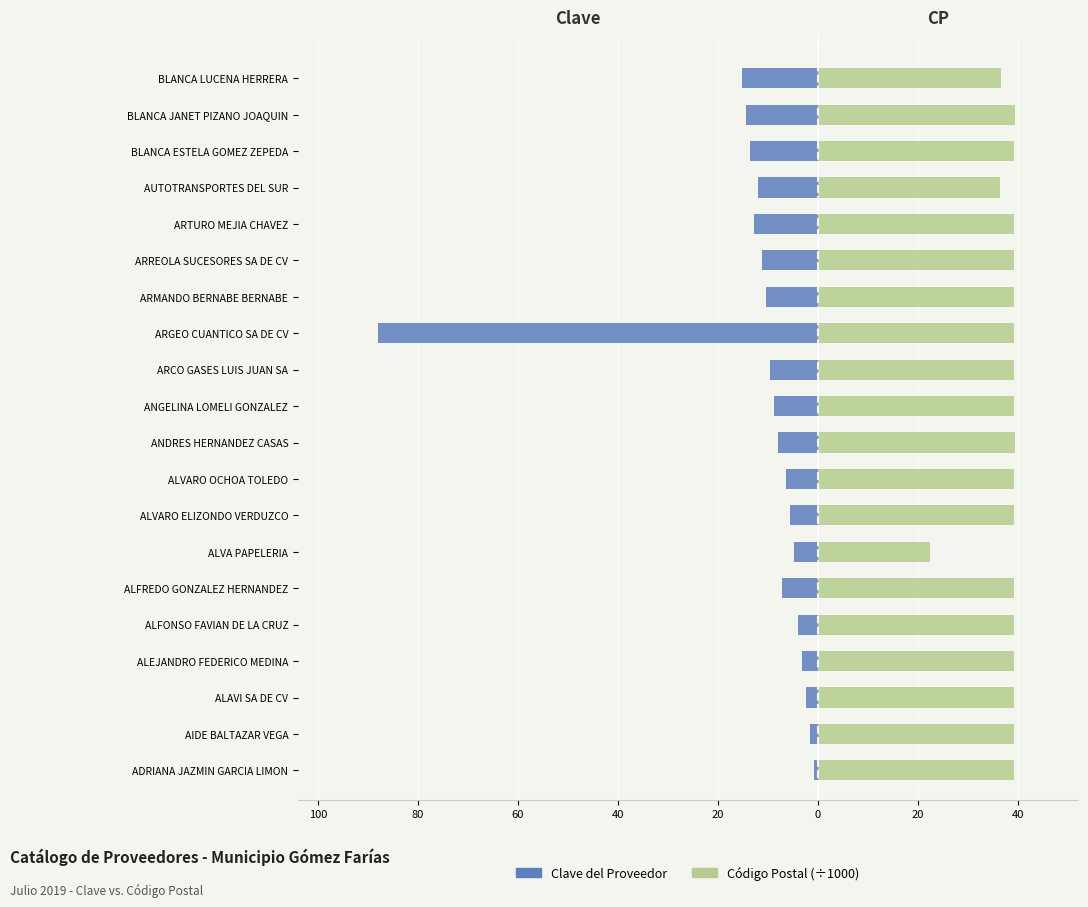

Which series has the widest spread of values?

Clave